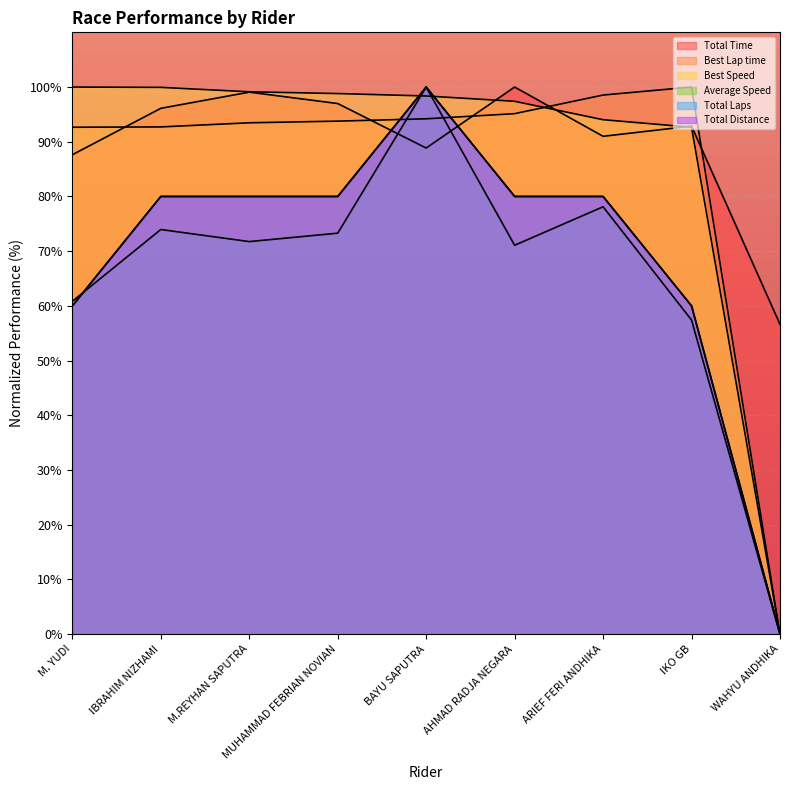

What value does the Average Speed series have at MUHAMMAD FEBRIAN NOVIAN?

73.3